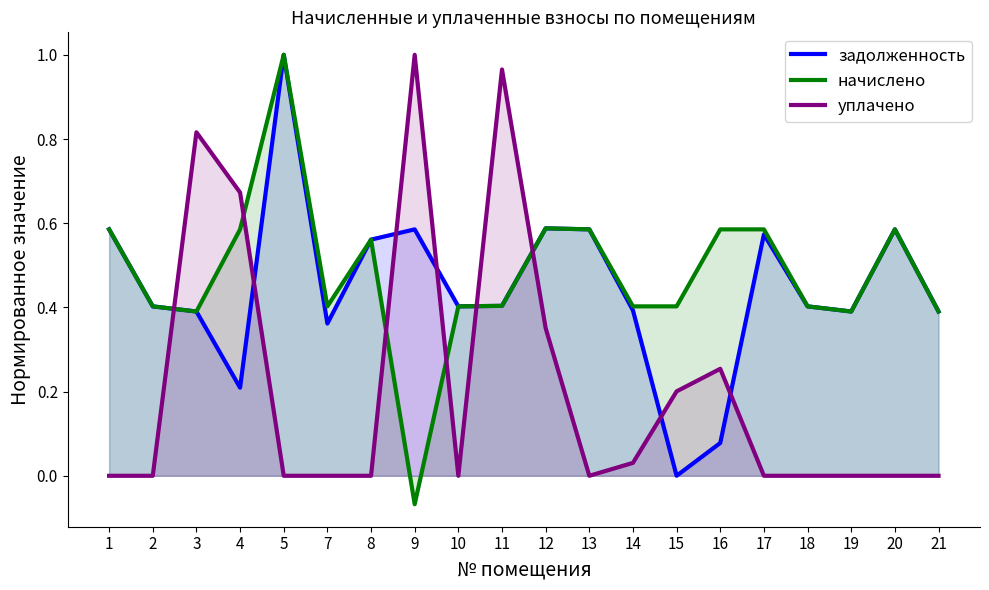

Which category has the lowest value across all series?

9